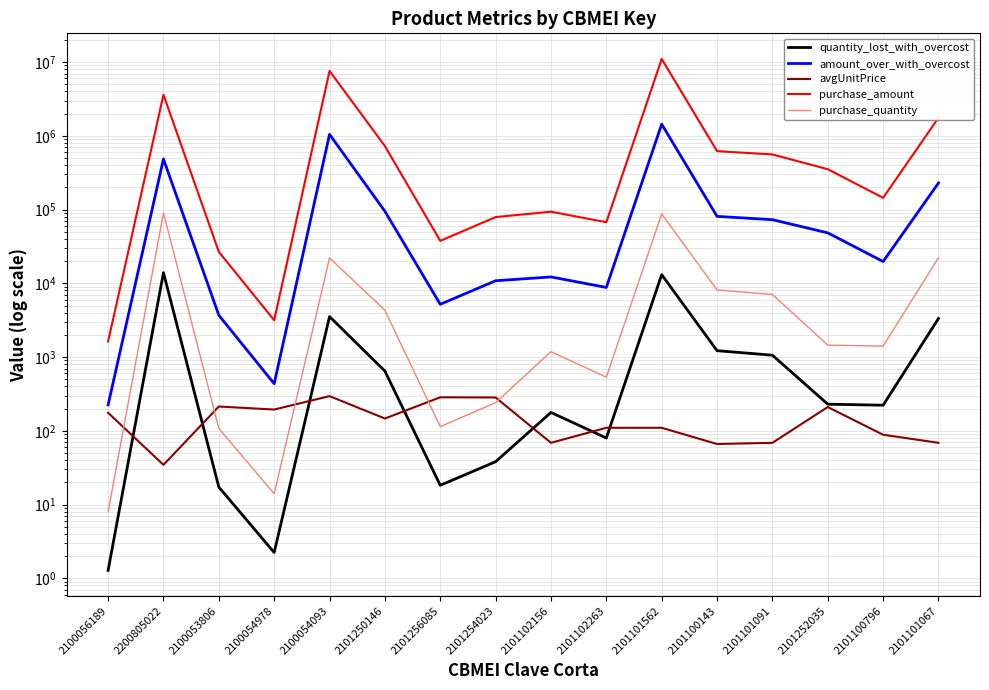

True or false: purchase_amount has more than 0 interior local peaks.

True